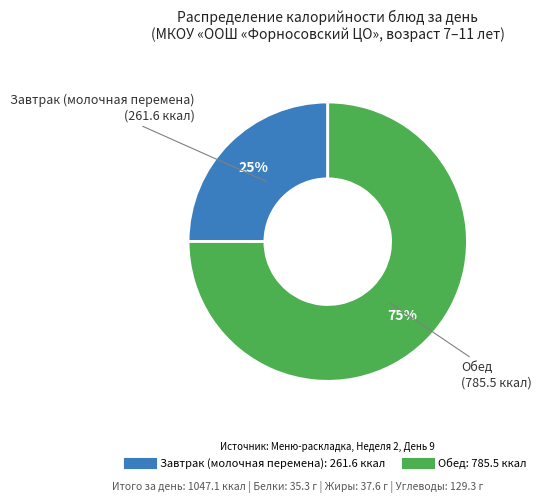

To the nearest percent, what is the difference between the Завтрак (молочная перемена) and Обед slice percentages?

50%